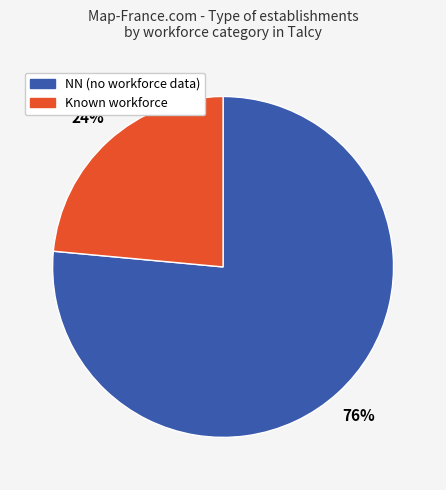

Is there any slice that represents more than half of the pie?

Yes